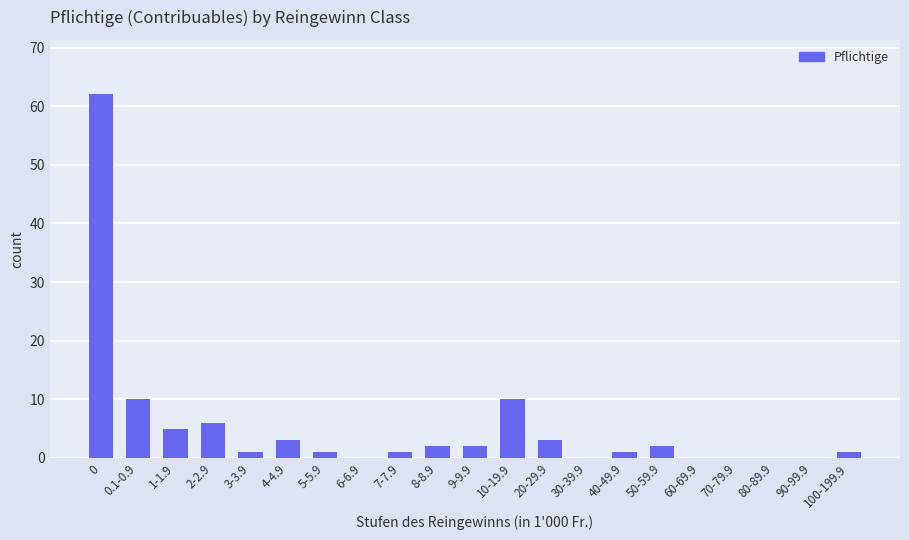

What is the change in value from 4-4.9 to 80-89.9?

-3